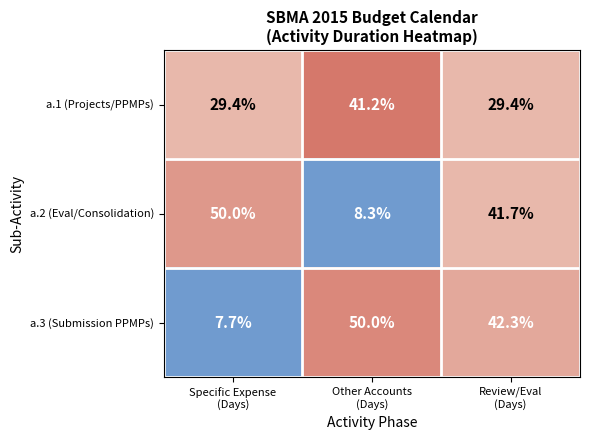

How many categories are shown in the chart?

3